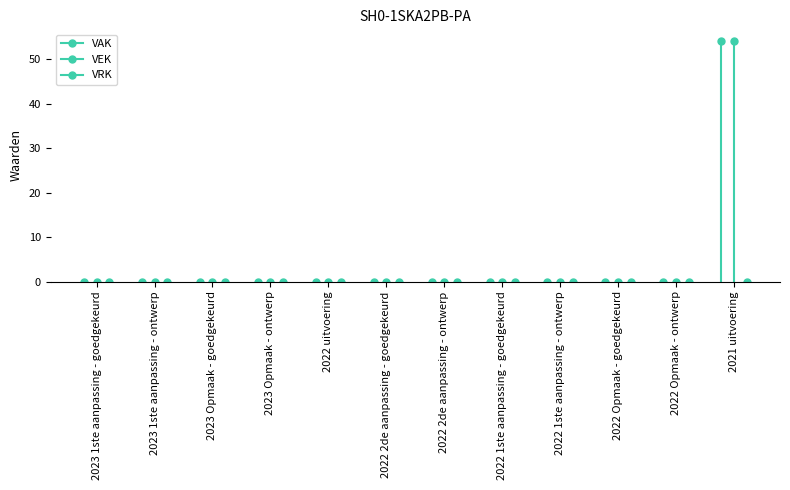

Is it true that VAK equals -29 at 2023 Opmaak - ontwerp?

False